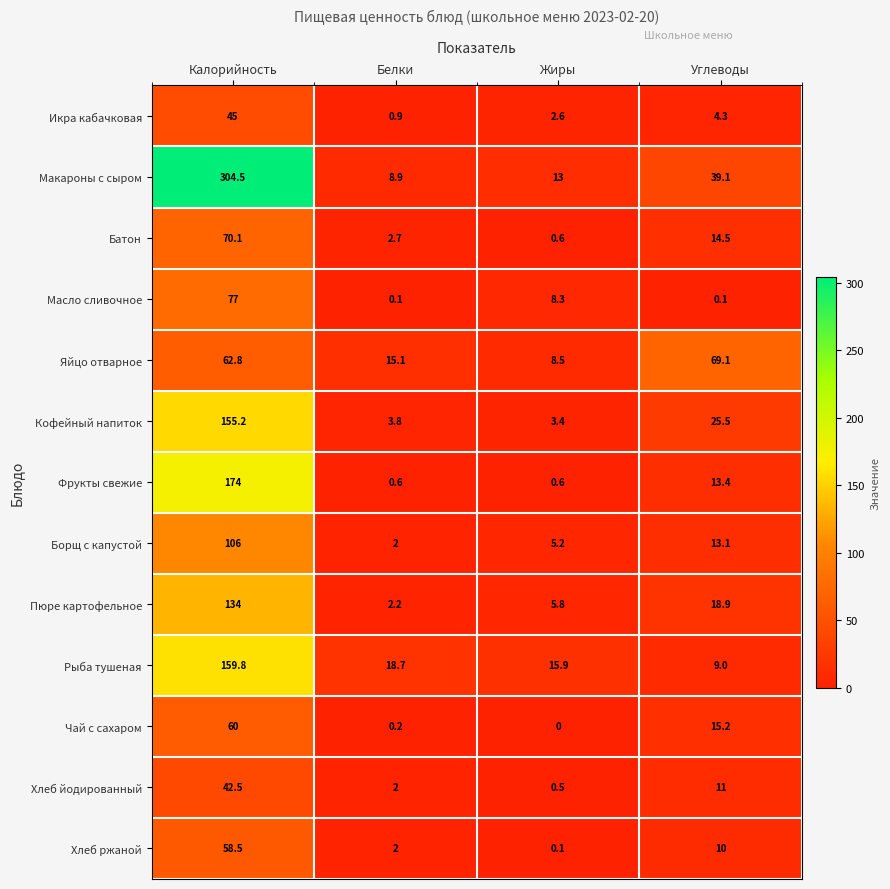

What is the approximate value of Хлеб йодированный at Жиры?

0.5